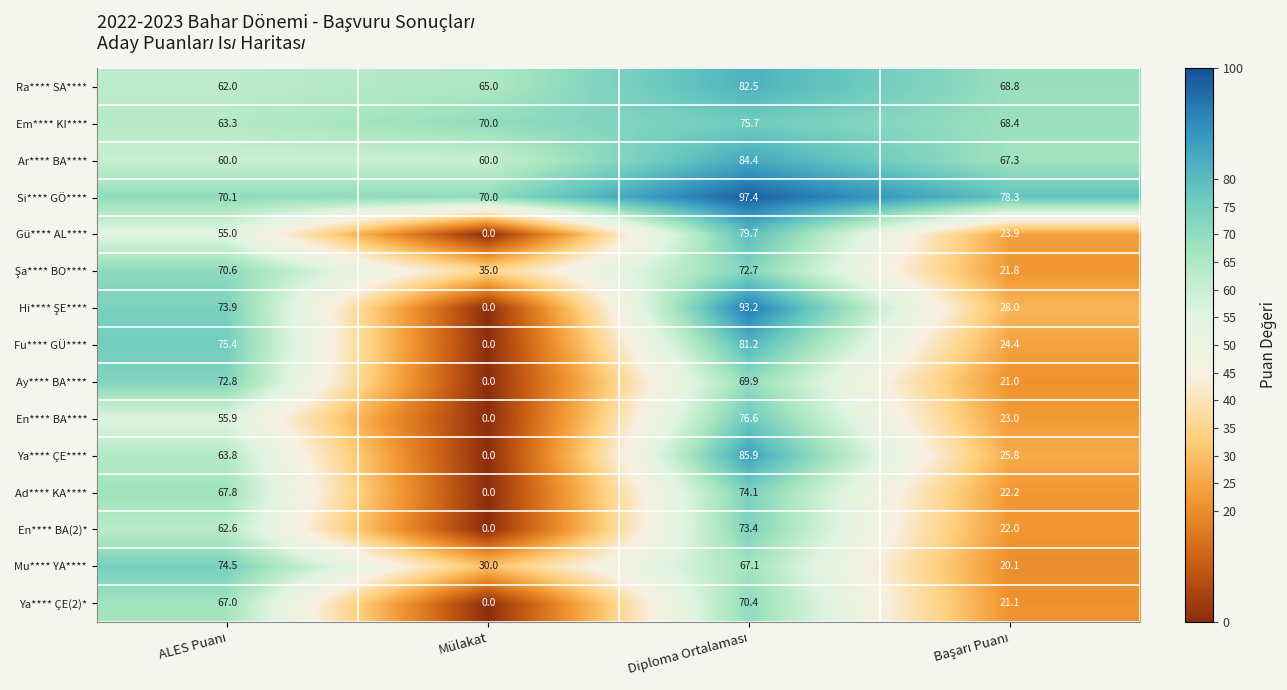

What is the difference between the highest and lowest values at Mülakat?

70.0